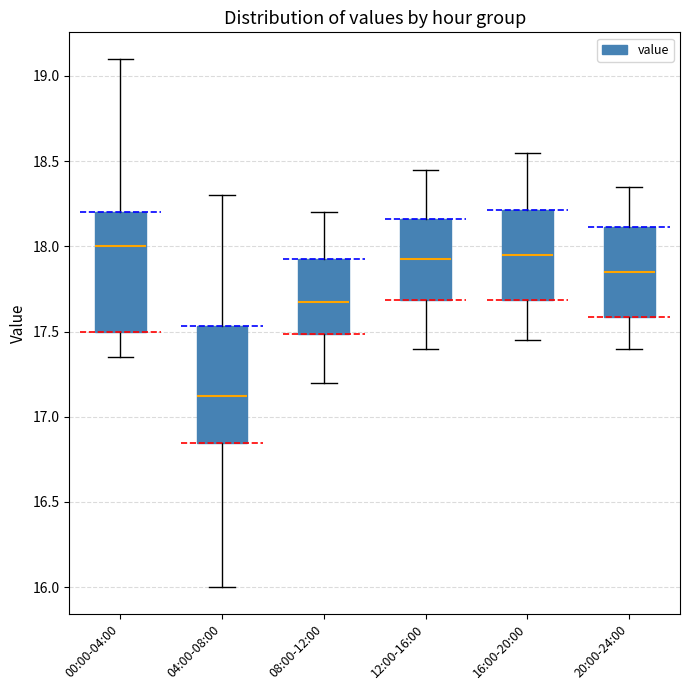

Which box has the lowest median line?

04:00-08:00